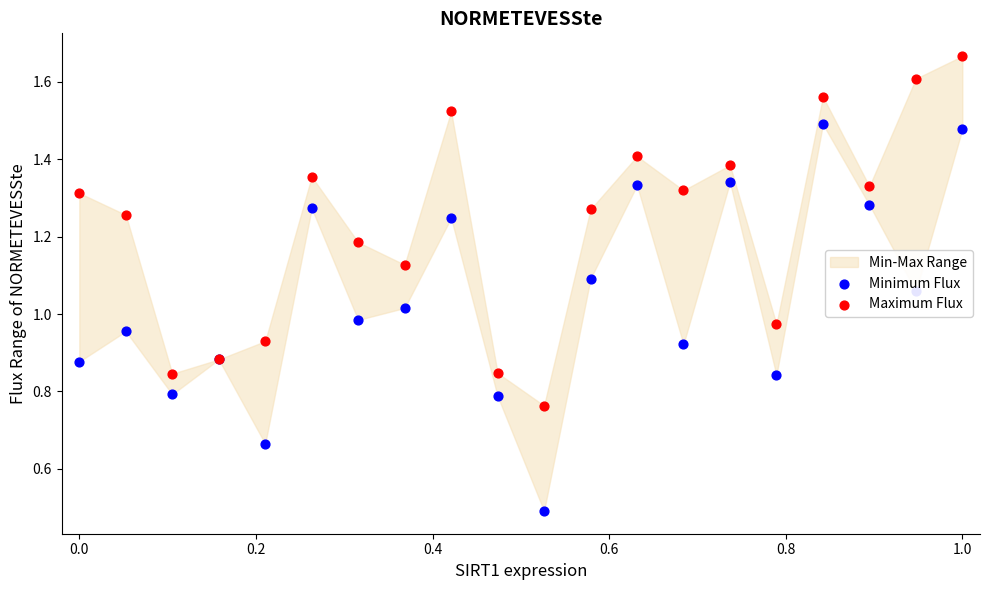

Which series contains the highest Y value?

Maximum Flux